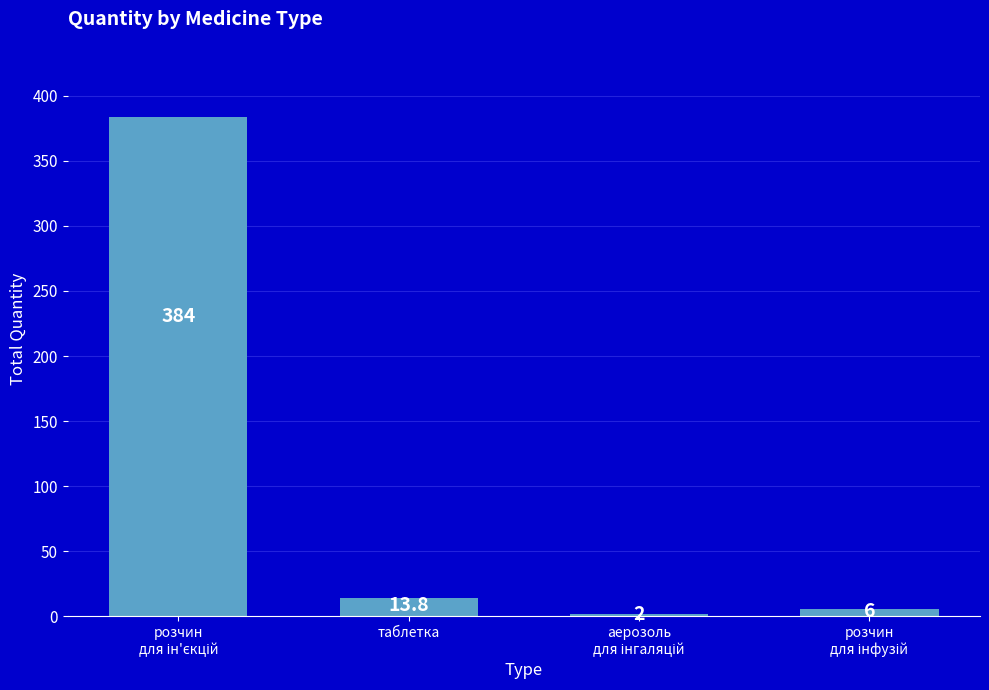

At which label is the value closest to 193?

таблетка